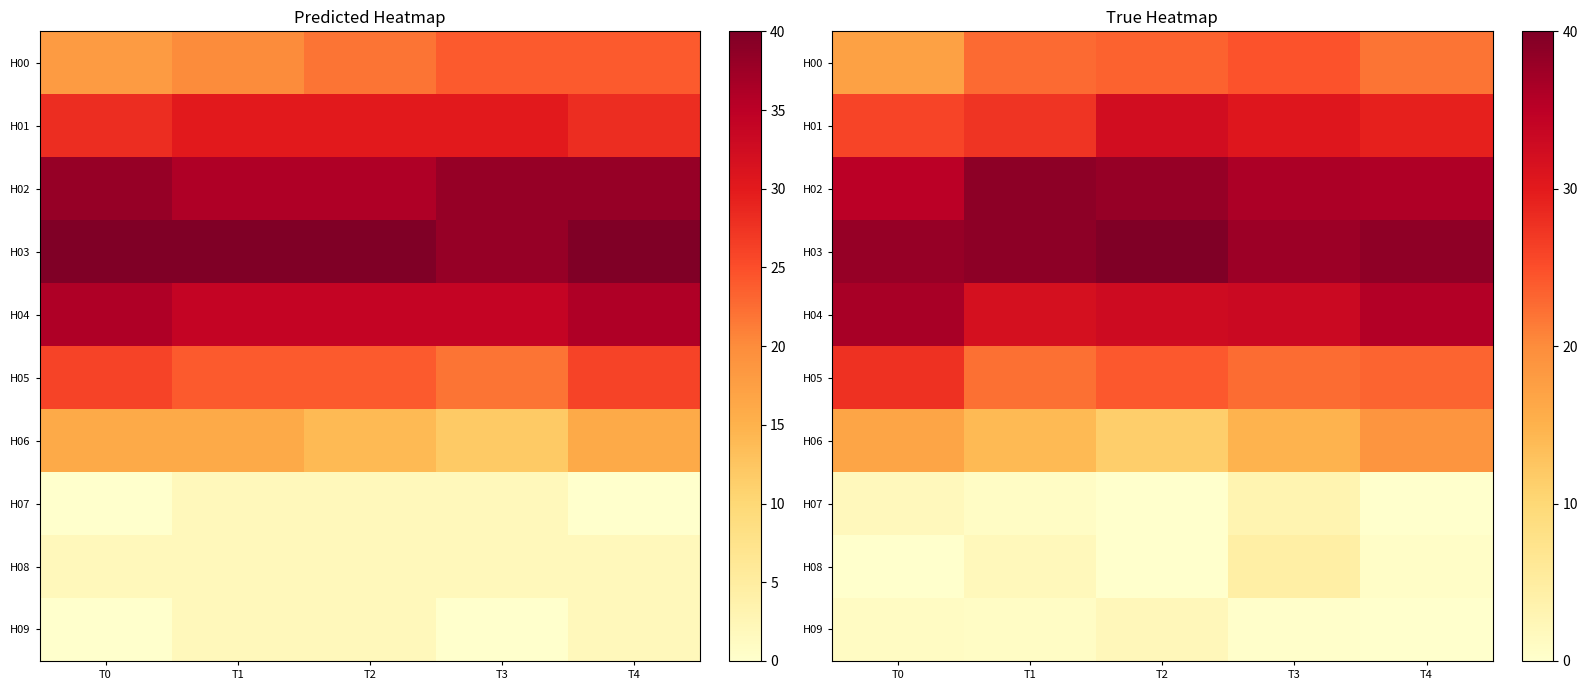

At which label is H03 closest to 38?

T0